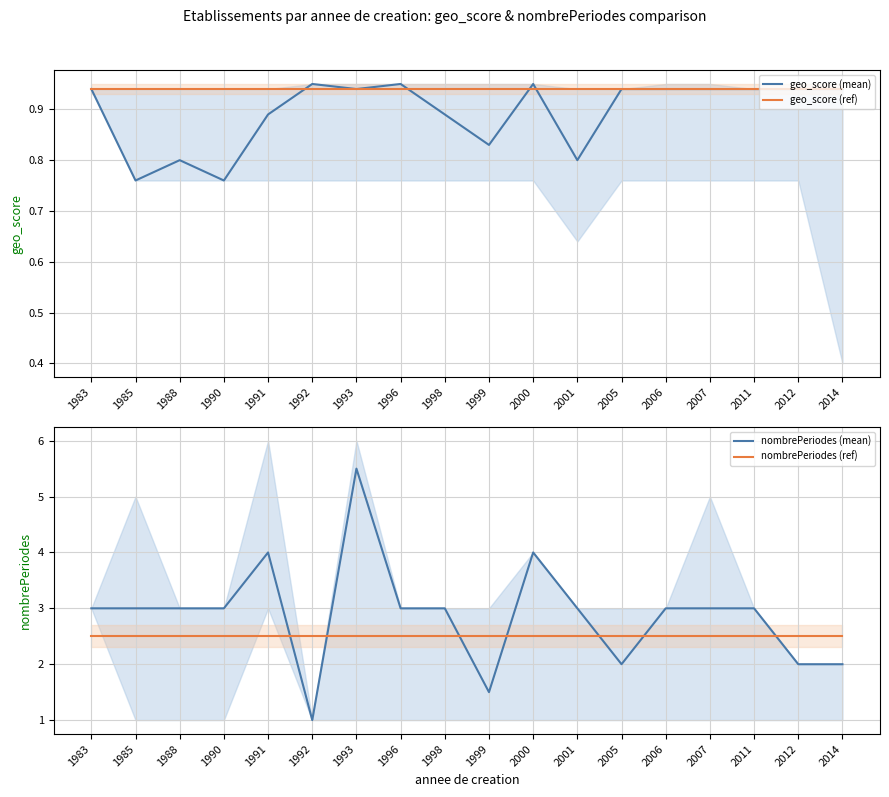

How many intersections are there between nombrePeriodes (ref) and nombrePeriodes (mean)?

7